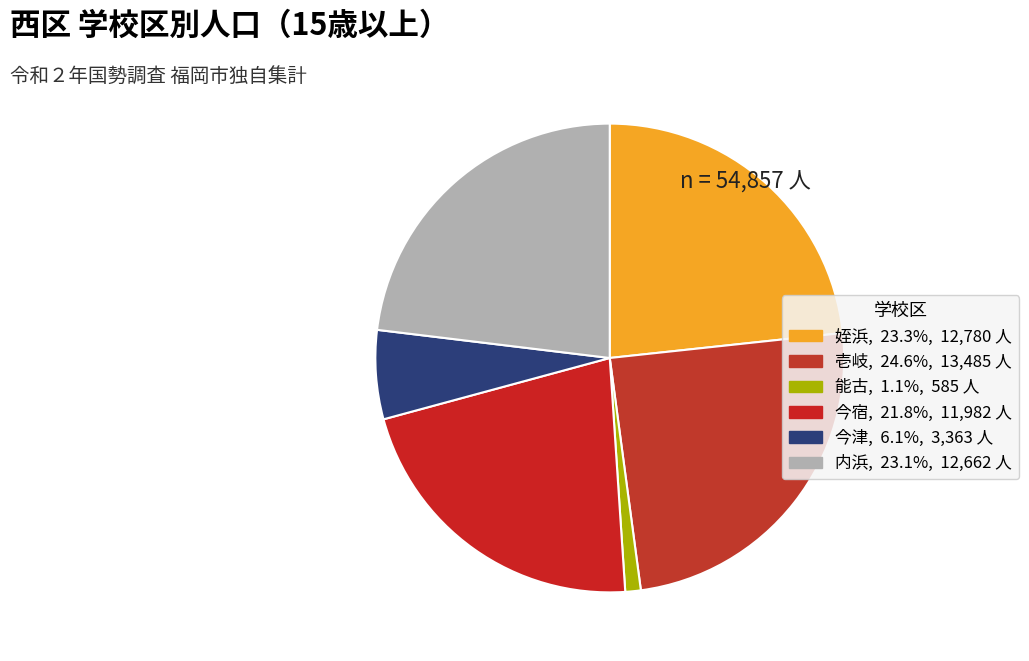

Count the number of slices in the pie.

6